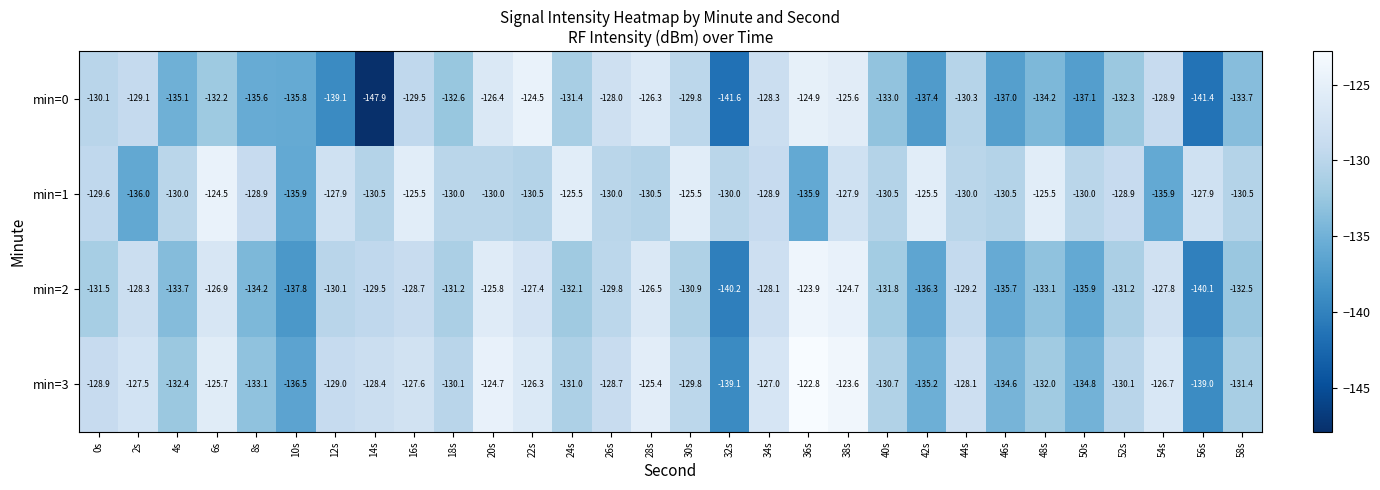

What is the difference between the min=1 values at 18s and 36s?

5.9